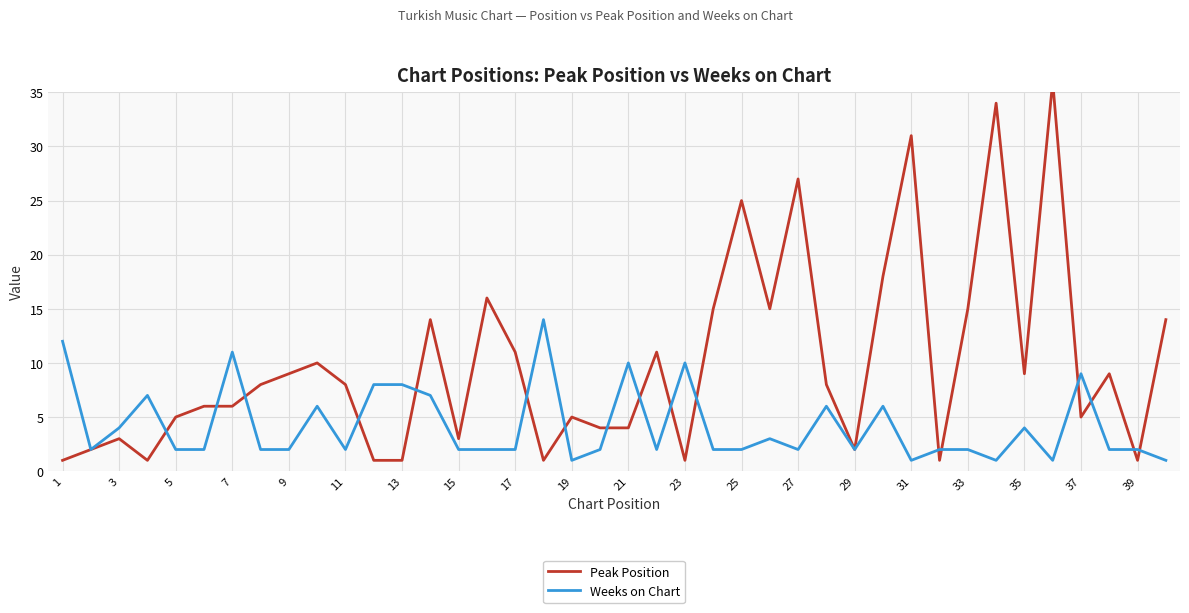

What is the difference between the highest and lowest values at 23?

7